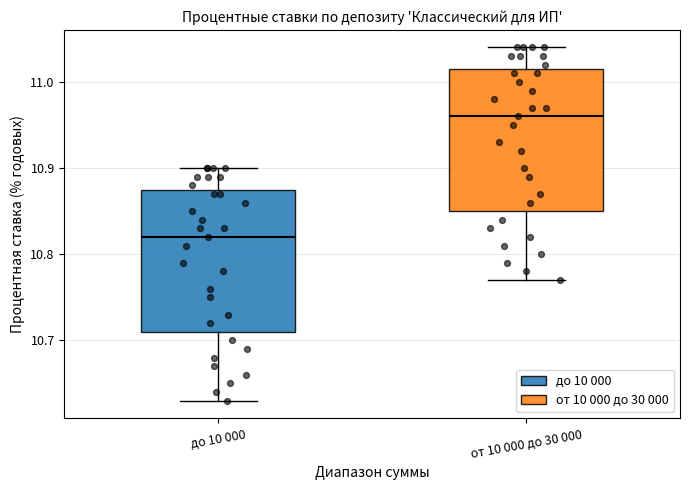

Where does the median line of the box for от 10 000 до 30 000 sit on the y-axis? The values are not printed on the chart, so give them approximately, as read against the axis.

10.96